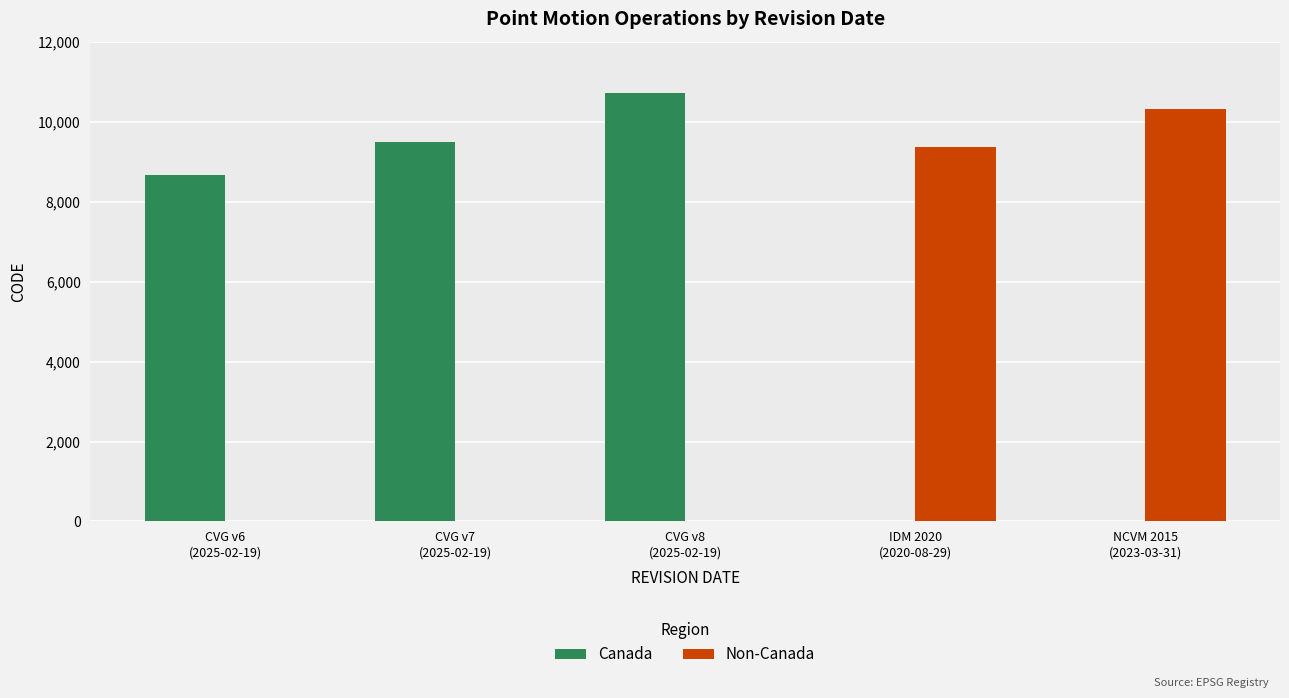

What is the highest value of the Non-Canada series?

10323